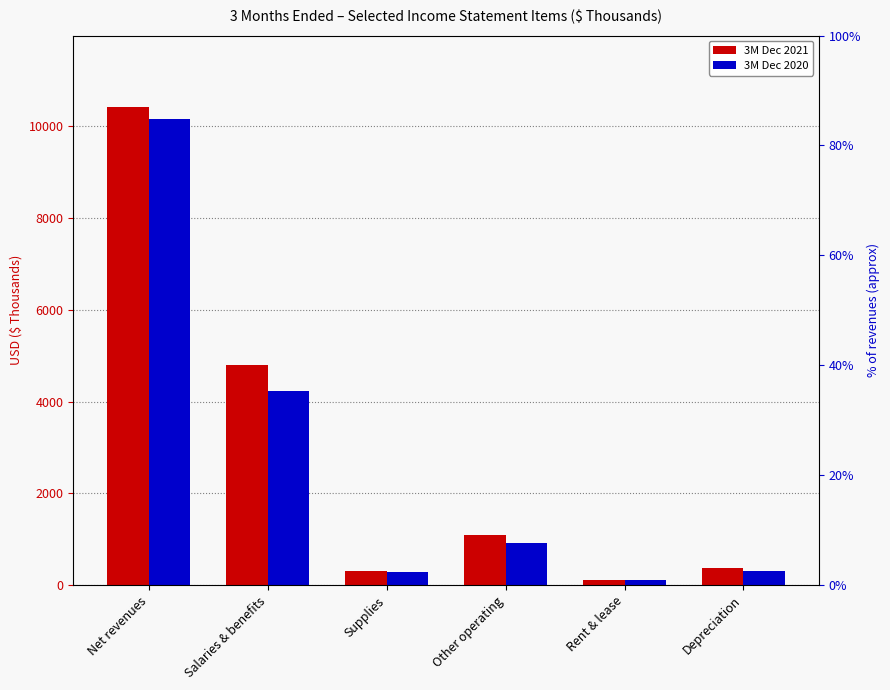

Reading left to right, extract all data points from this chart.

3M Dec 2021: Net revenues=10411	Salaries & benefits=4789	Supplies=308	Other operating=1101	Rent & lease=120	Depreciation=366
3M Dec 2020: Net revenues=10150	Salaries & benefits=4226	Supplies=280	Other operating=913	Rent & lease=120	Depreciation=318